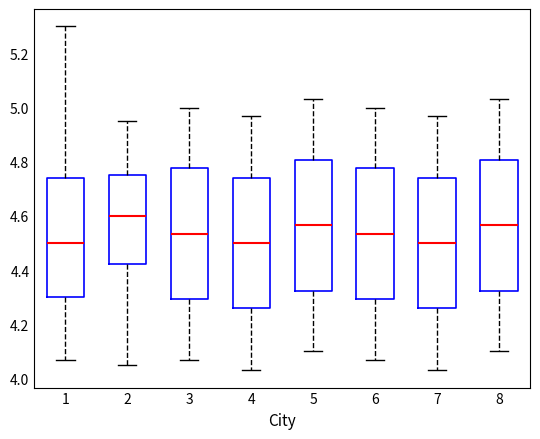

Which box has the highest median line?

2